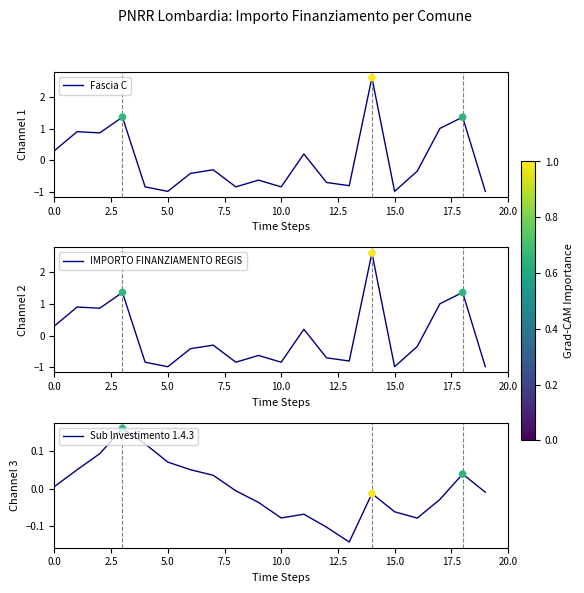

Which series has the largest total across all categories?

IMPORTO FINANZIAMENTO REGIS